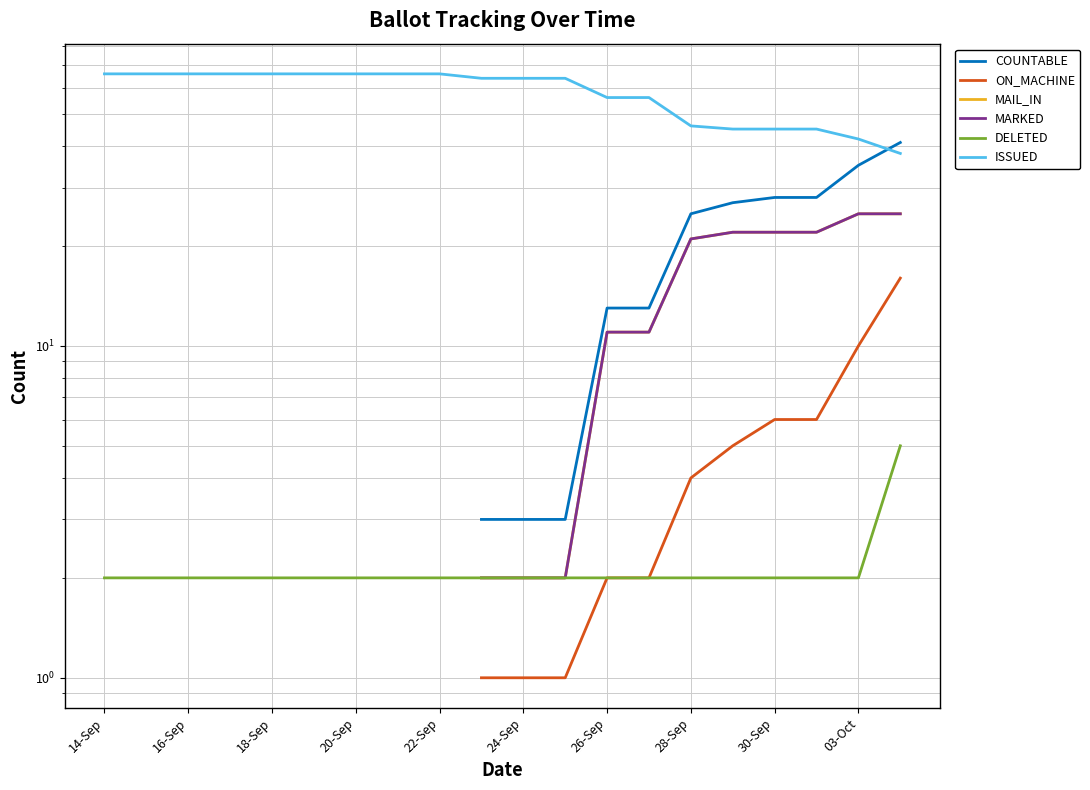

How many data points in MARKED are above 2?

8